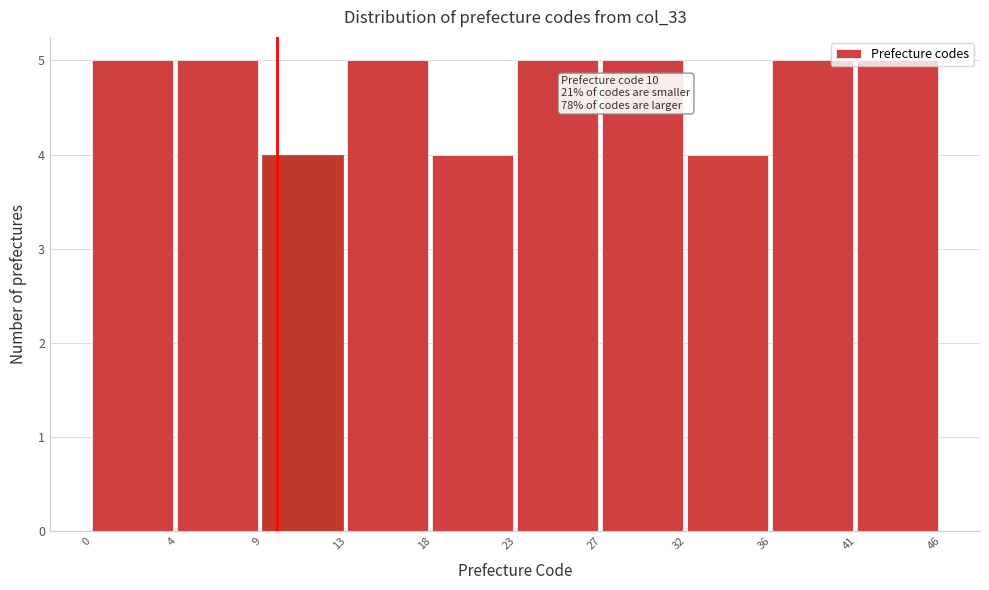

What is the smallest value displayed?

4